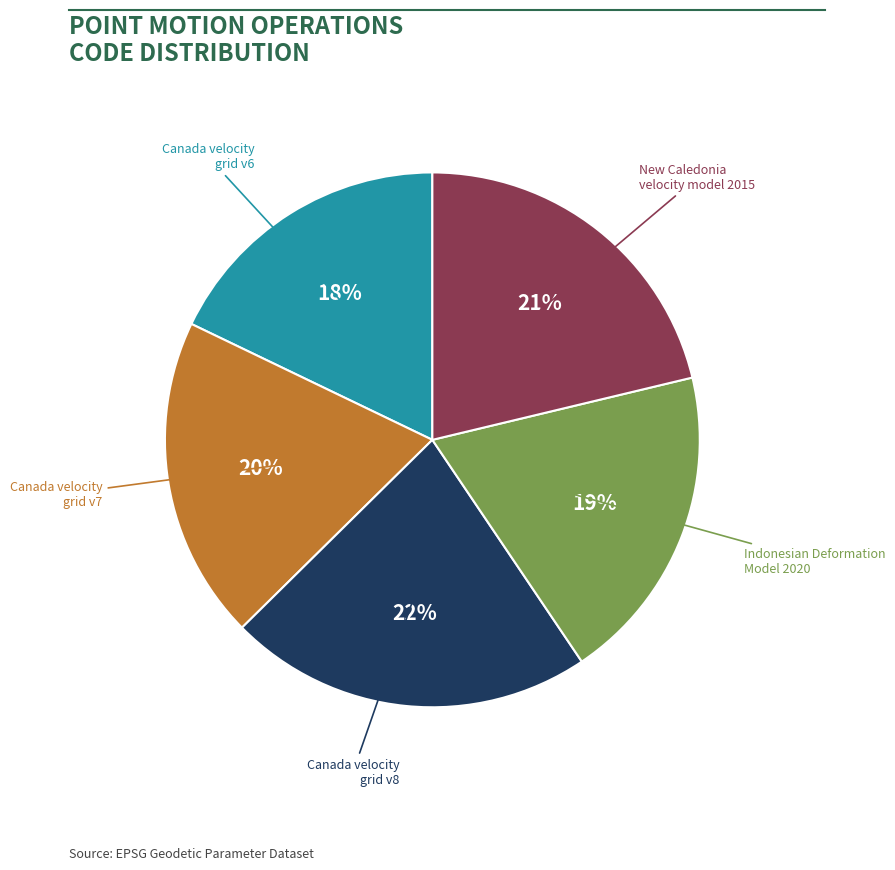

Count the number of slices in the pie.

5